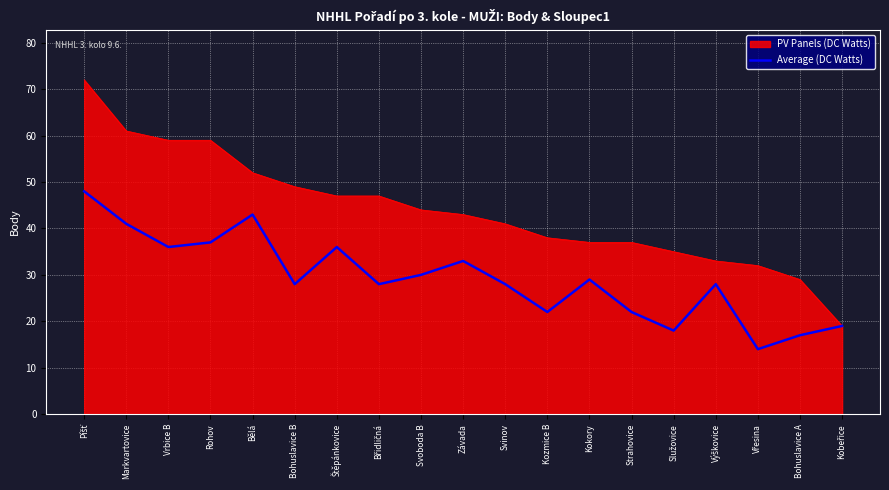

How many lines are shown in the chart?

2